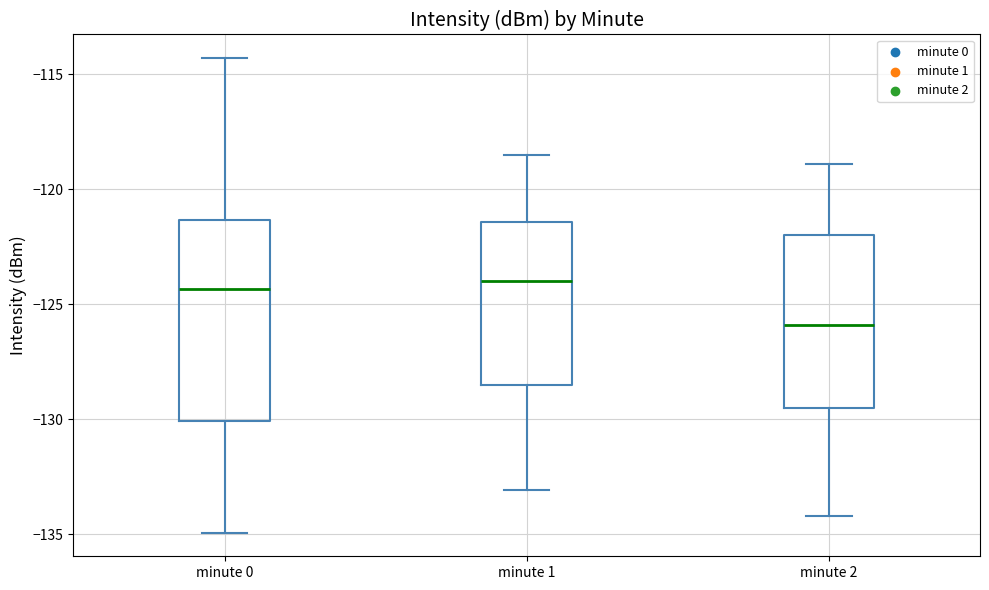

Where is the upper edge of the box for minute 0 on the y-axis? The values are not printed on the chart, so give them approximately, as read against the axis.

-121.5